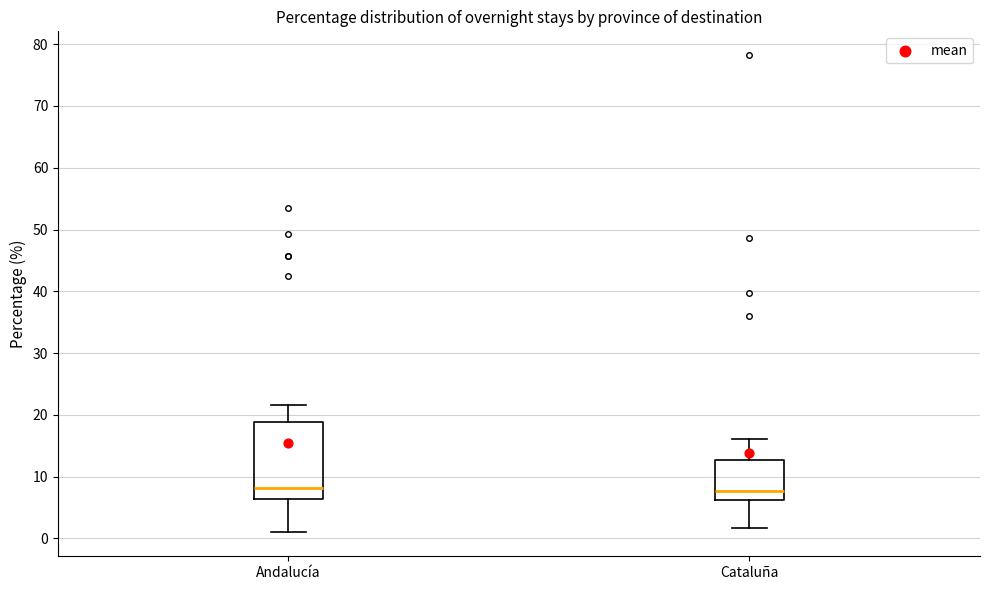

Reading left to right, read every box against the y-axis: the position of its median line, the range the box covers, and the ends of its whiskers. The values are not printed on the chart, so give them approximately, as read against the axis.

Andalucía: median 8, box 6 to 19, whiskers 1 to 22
Cataluña: median 8, box 6 to 13, whiskers 2 to 16